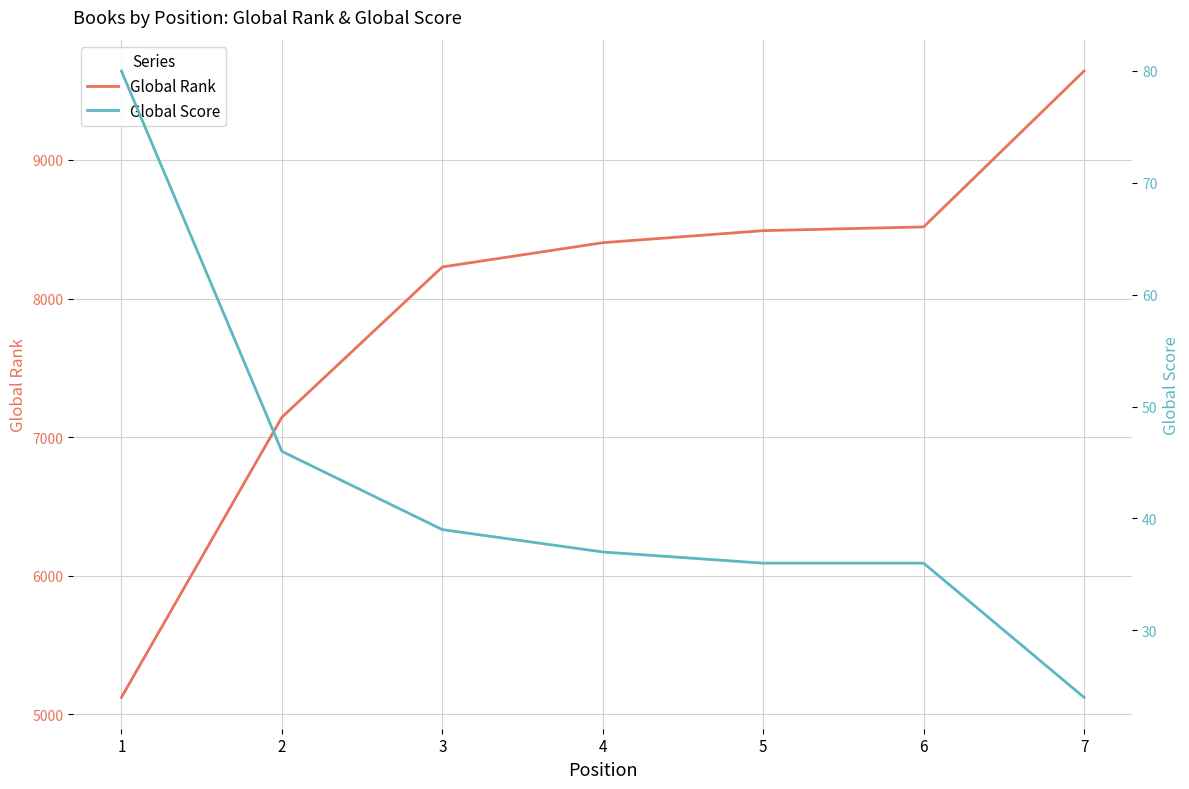

Reading left to right, extract all data points from this chart.

Global Rank: 1=5122	2=7143	3=8228	4=8403	5=8490	6=8517	7=9642
Global Score: 1=80	2=46	3=39	4=37	5=36	6=36	7=24